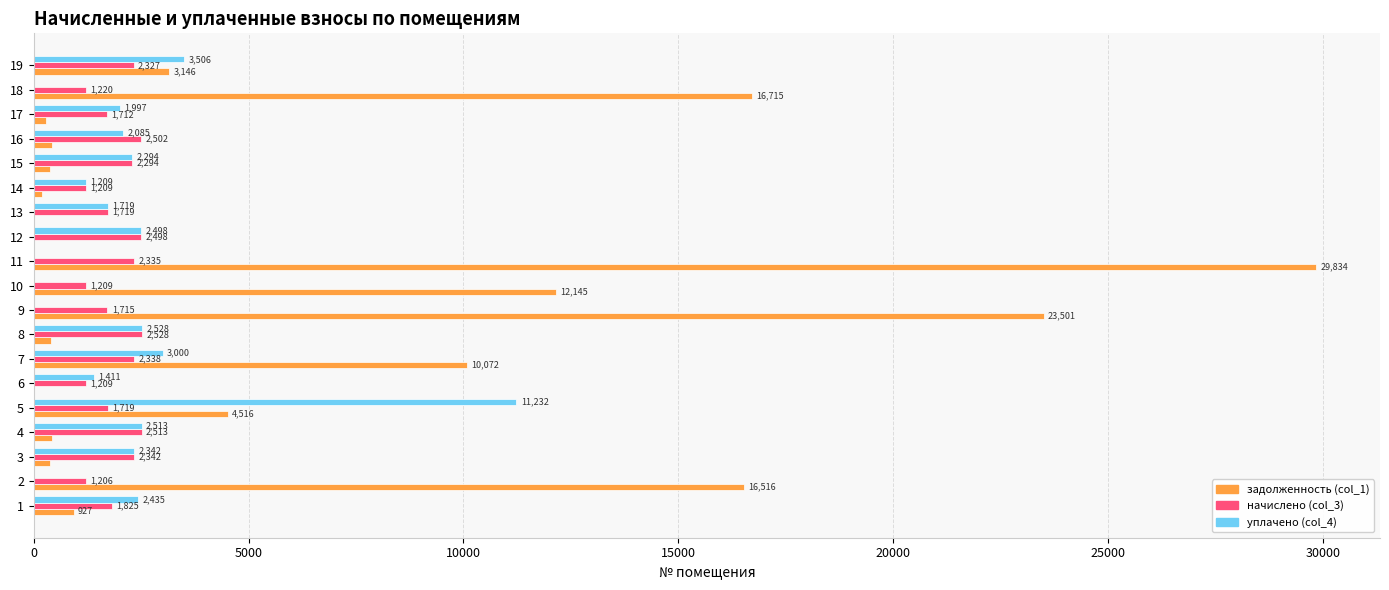

Which series changed the most between 7 and 16?

задолженность (col_1)